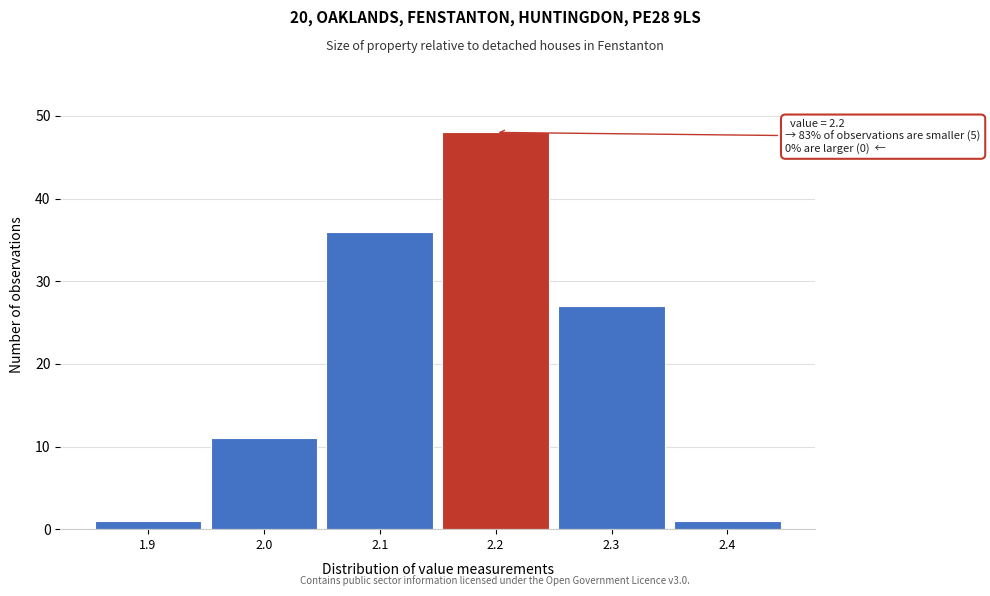

Which range on the x-axis has the tallest bar?

2.15 to 2.25